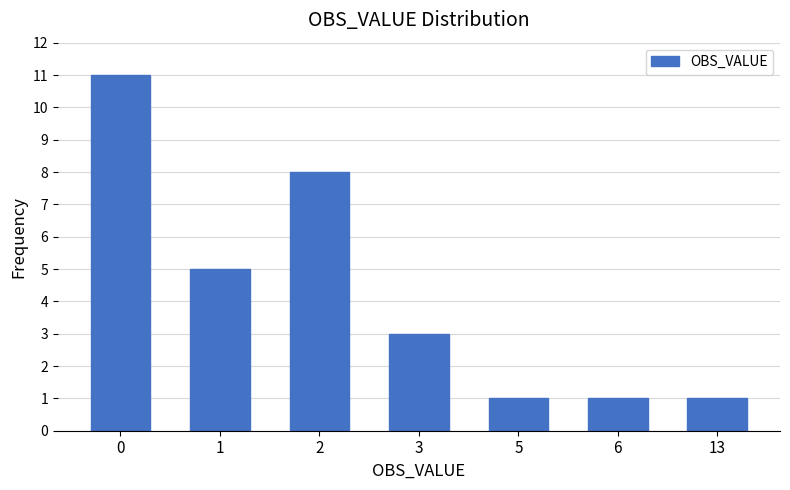

Reading left to right, list all the values displayed in this chart.

0=11	1=5	2=8	3=3	5=1	6=1	13=1